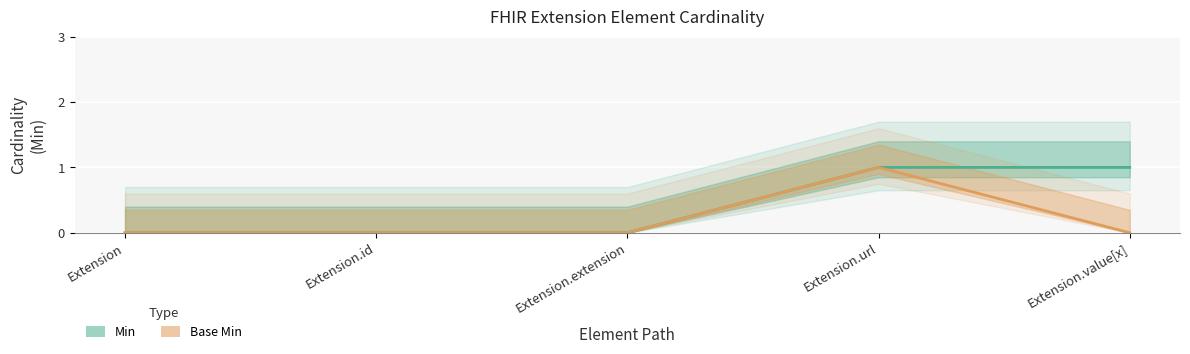

What is the sum of all Min values?

2